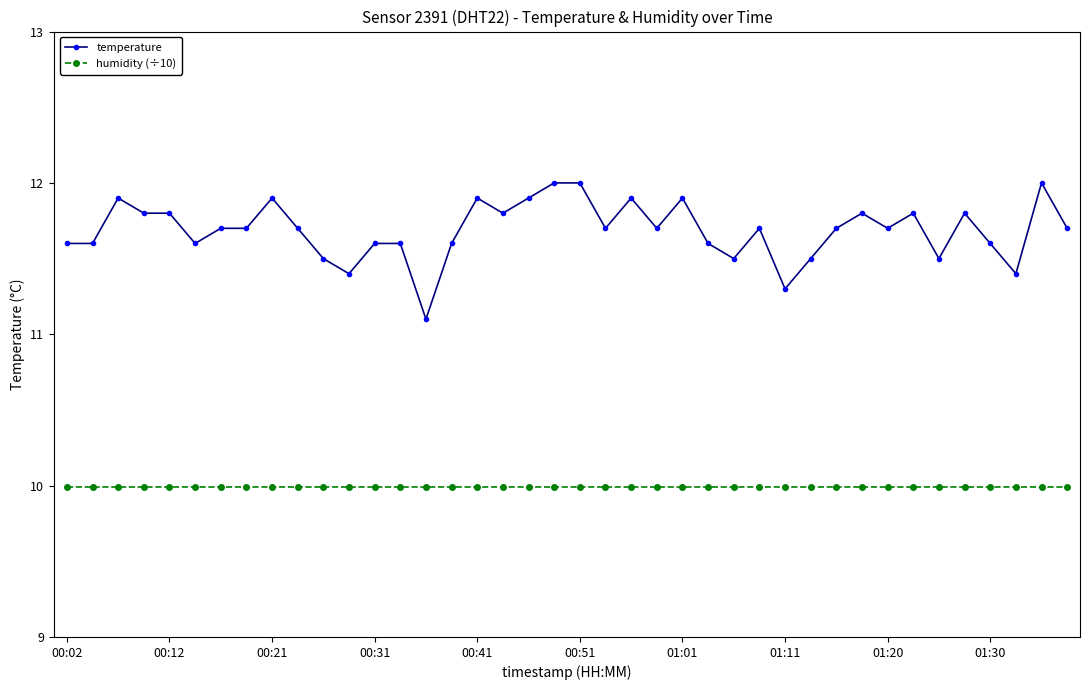

Rank the series by their maximum value, from highest to lowest.

temperature, humidity (÷10)